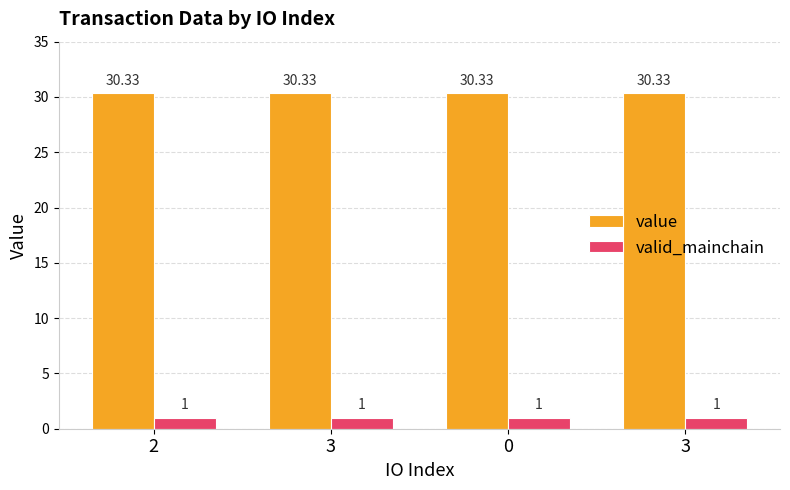

Does the chart contain any negative values?

No